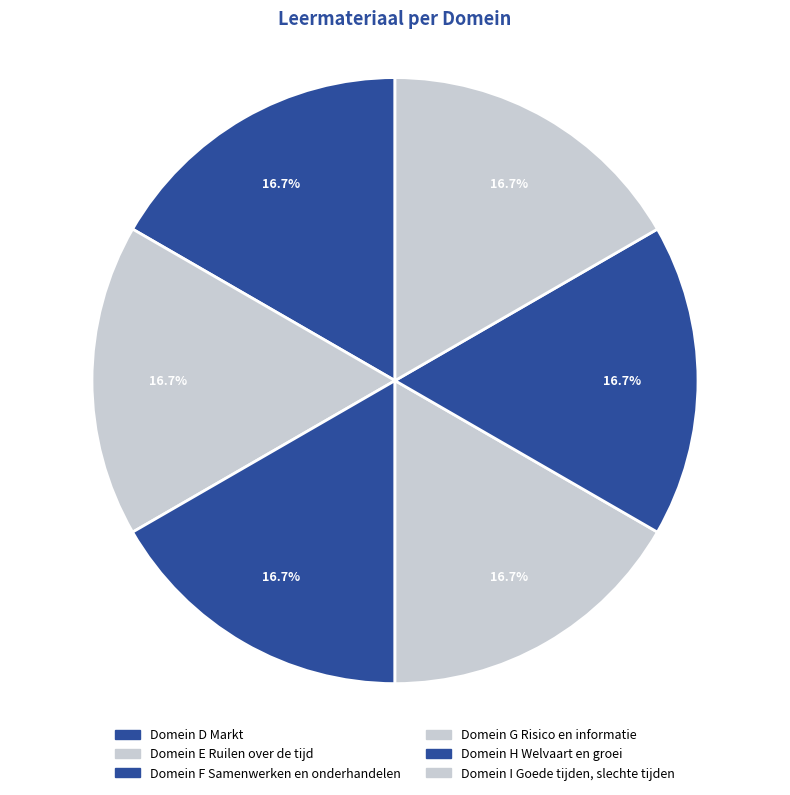

How many segments does this pie chart have?

6